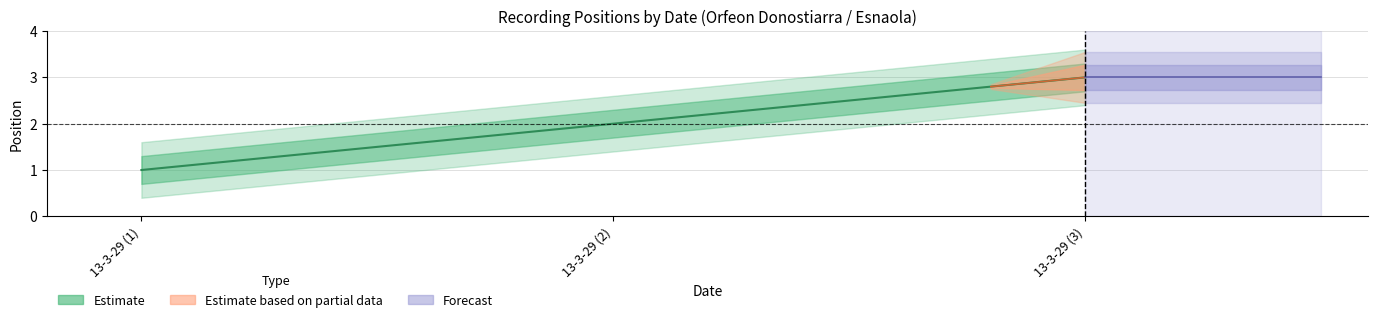

Reading left to right, what are all the values shown in this chart?

1	2	3